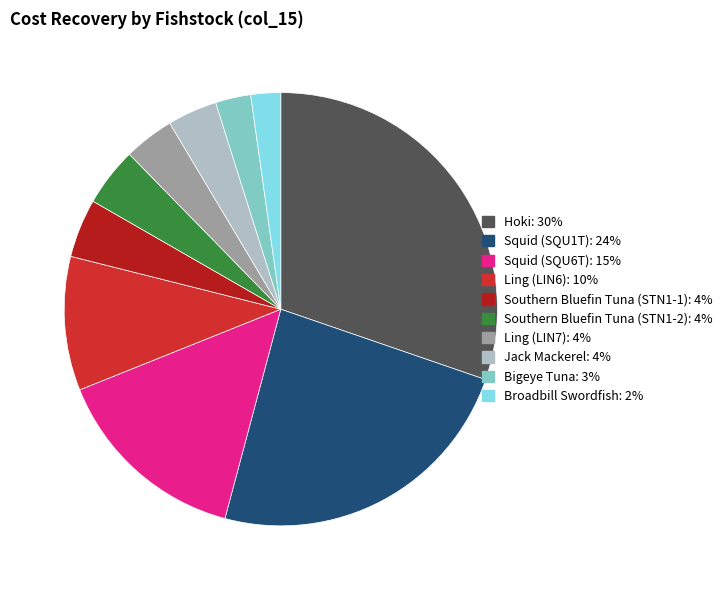

Which category has the biggest portion of the pie?

Hoki